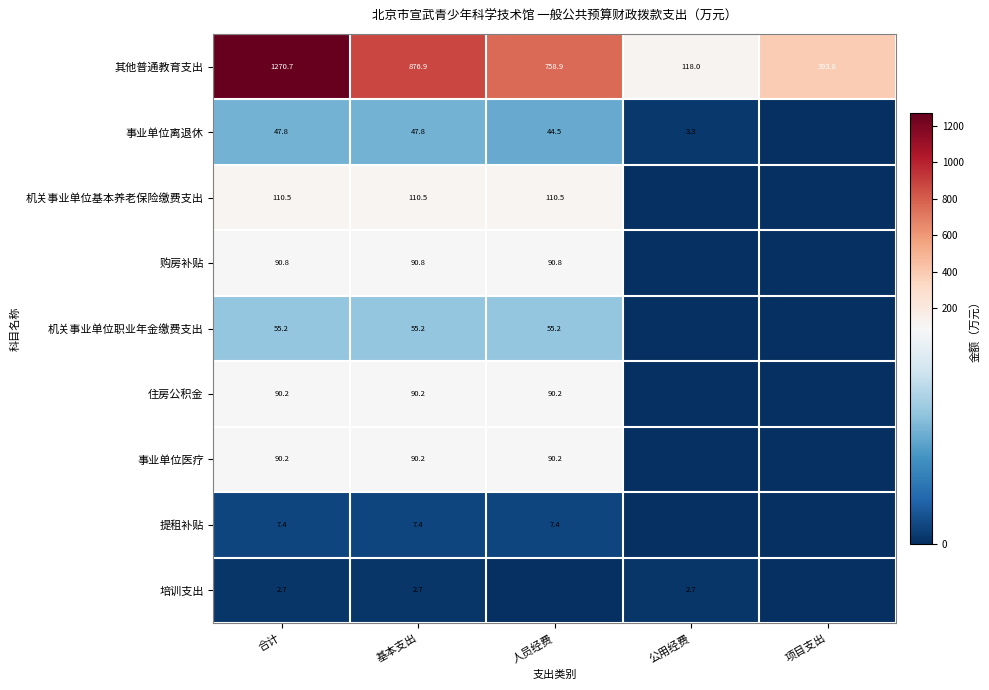

List the series in order of their peak value, highest first.

其他普通教育支出, 机关事业单位基本养老保险缴费支出, 购房补贴, 住房公积金, 事业单位医疗, 机关事业单位职业年金缴费支出, 事业单位离退休, 提租补贴, 培训支出